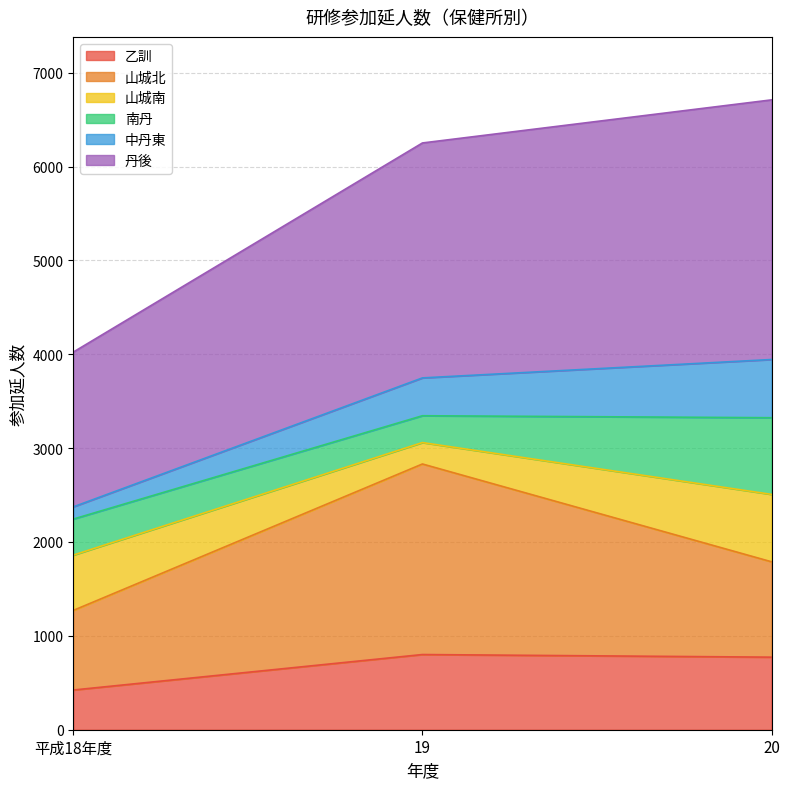

The value of 乙訓 at 平成18年度 is 423. True or false?

True